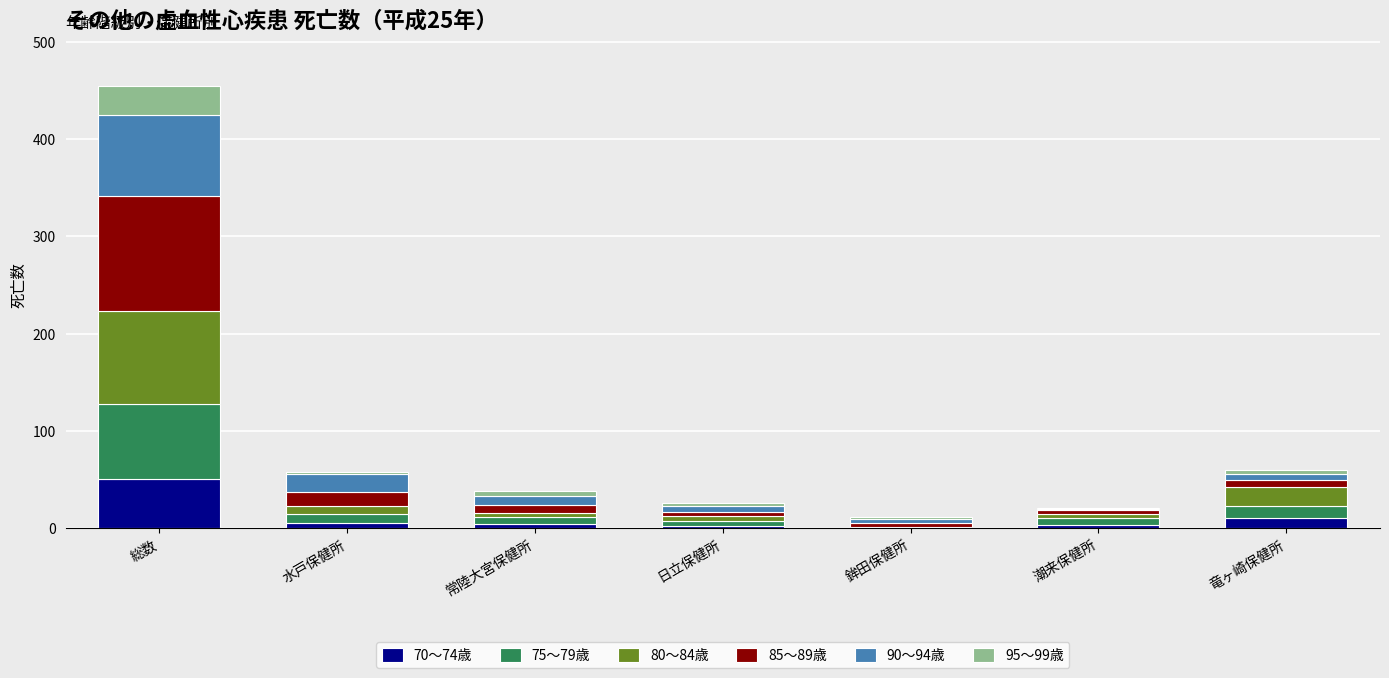

The 70～74歳 series shows 0 at 鉾田保健所. True or false?

True